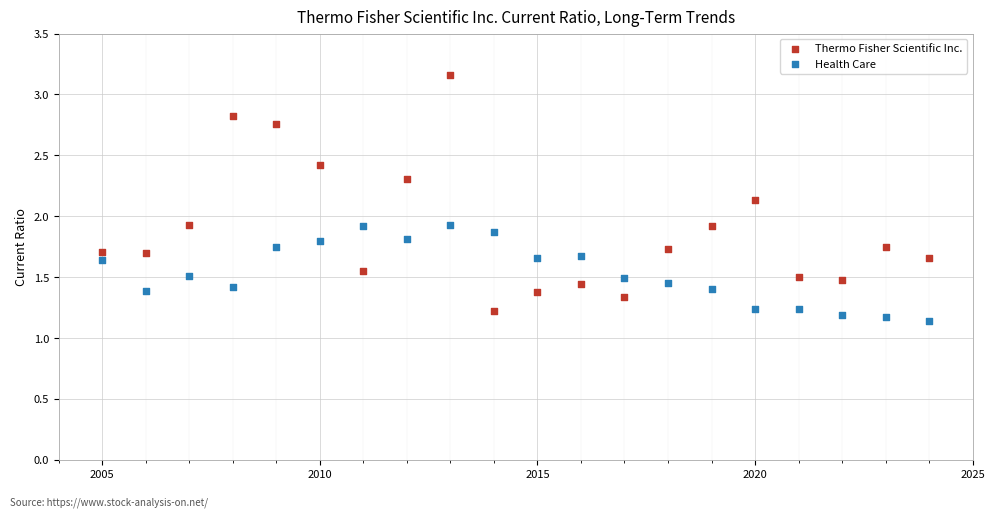

Across all data points, what is the range of X values (max minus min)?

19.0